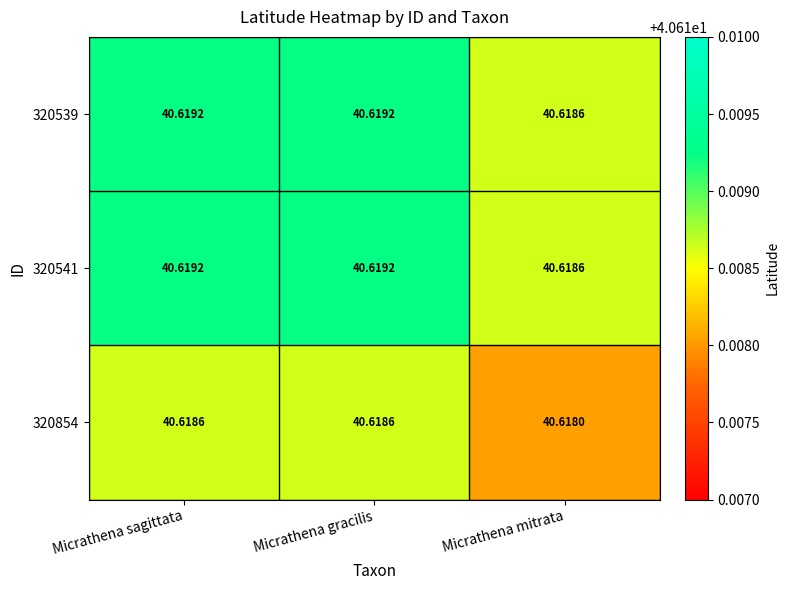

At which label is 320539 closest to 40?

Micrathena mitrata